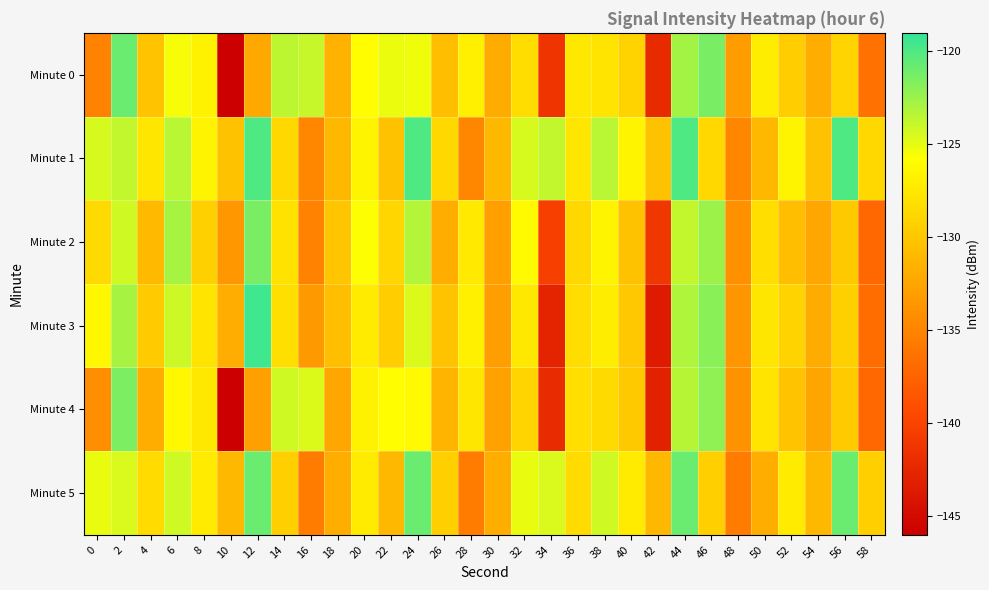

What is the greatest value displayed?

-119.5